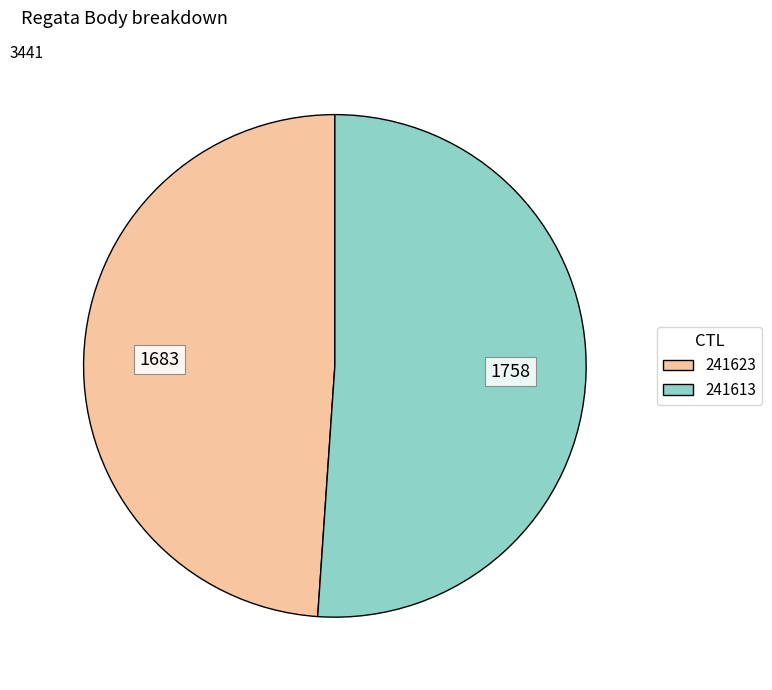

Is it true that 241613 is 51% of the pie?

True